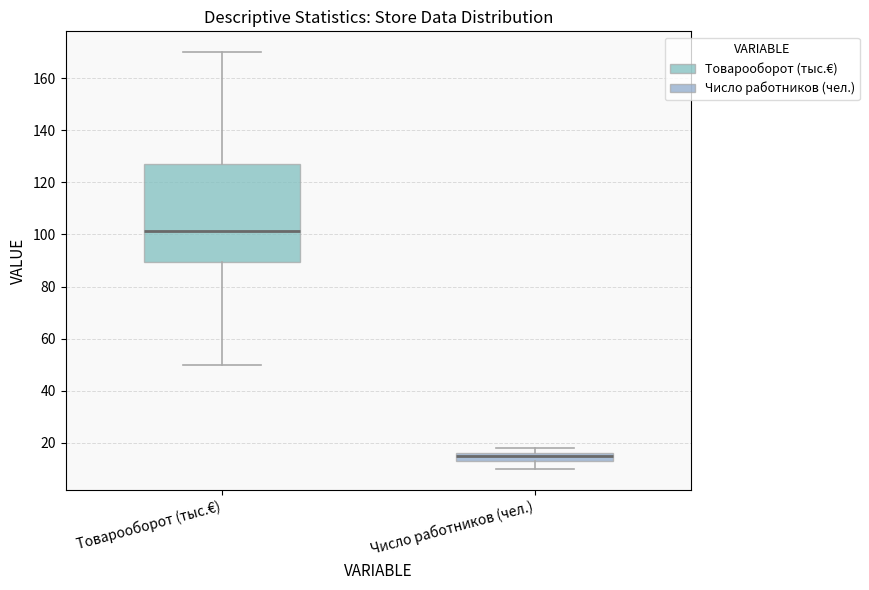

Reading left to right, read every box against the y-axis: the position of its median line, the range the box covers, and the ends of its whiskers. The values are not printed on the chart, so give them approximately, as read against the axis.

Товарооборот (тыс.€): median 102, box 90 to 128, whiskers 50 to 170
Число работников (чел.): median 16 (just below the box's upper edge), box 14 to 16, whiskers 10 to 18